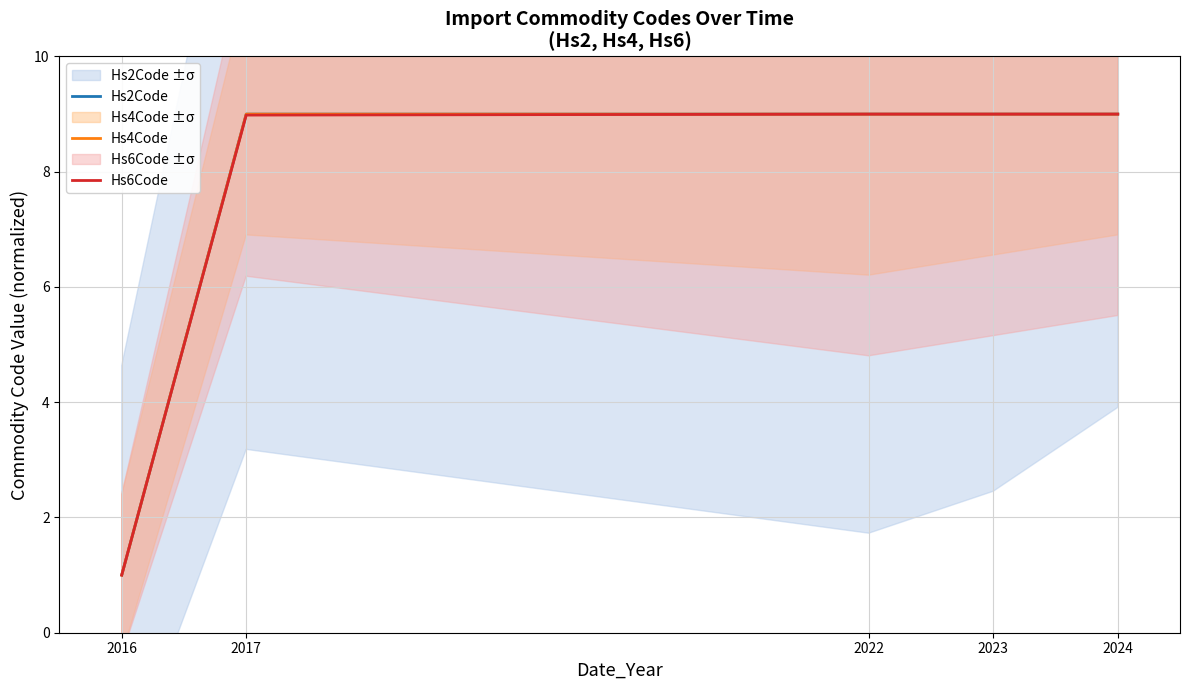

What is the value of the Hs2Code point at the 2nd from the left?

9.0